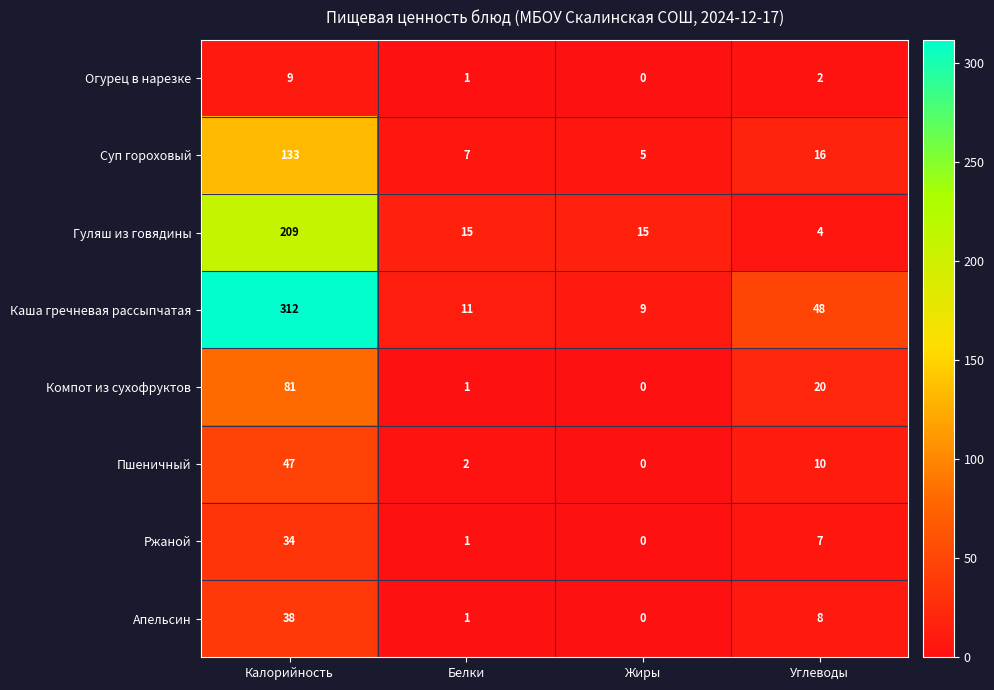

What is the lowest value of the Суп гороховый series?

5